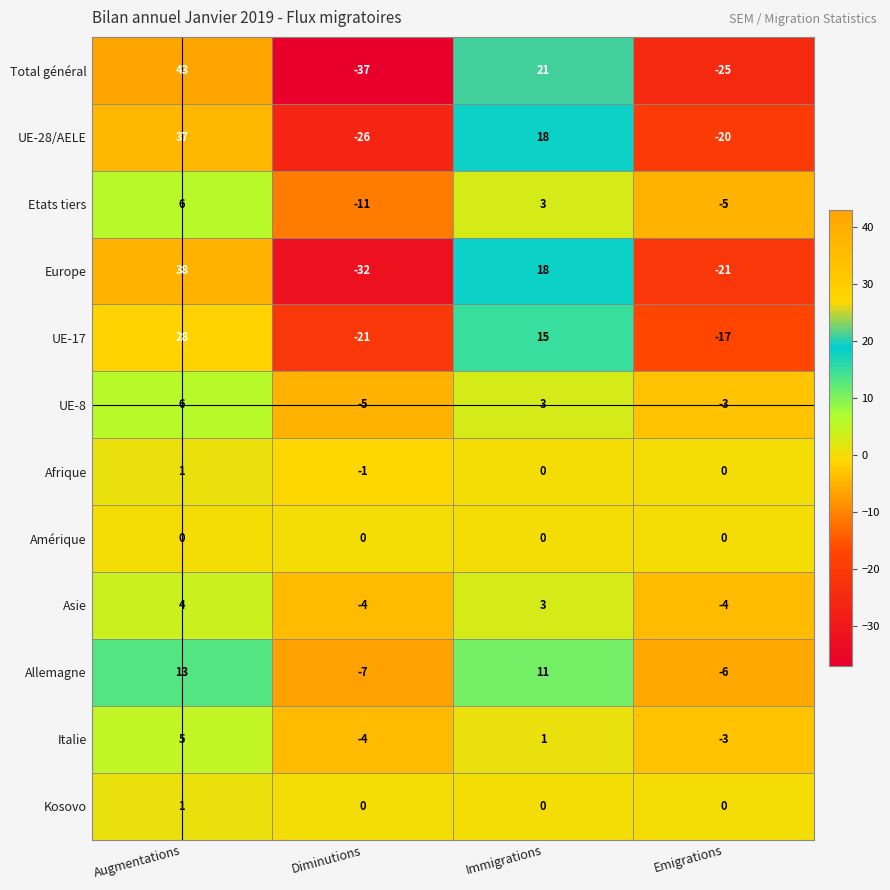

Is it true that Europe equals 15 at Augmentations?

False